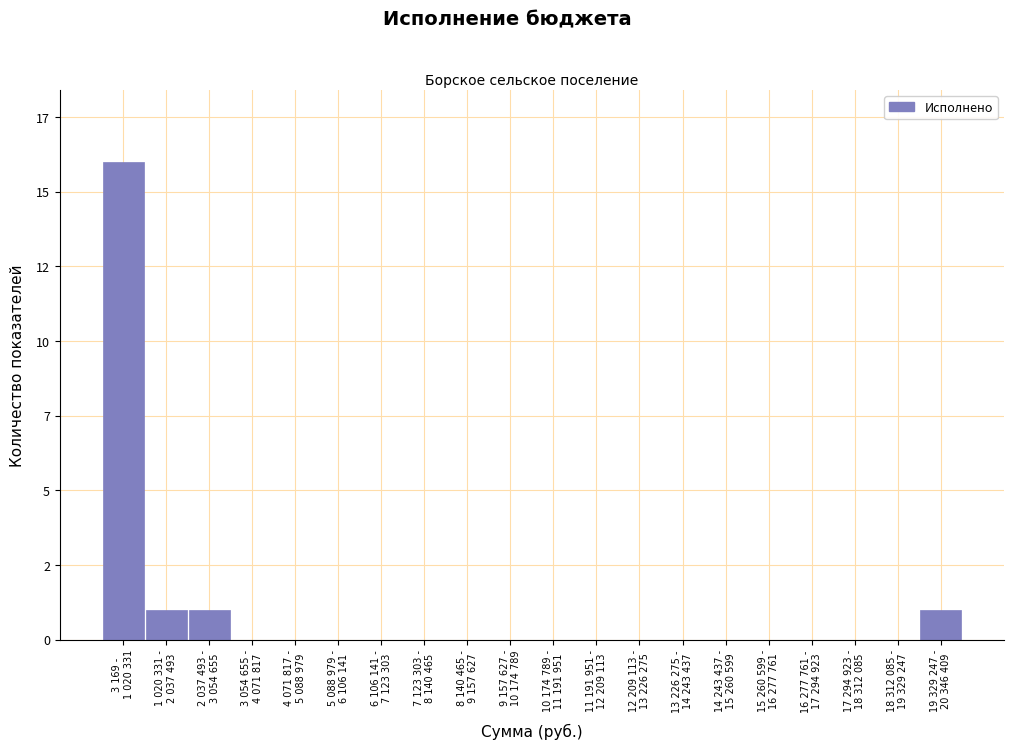

Are the bars horizontal?

No